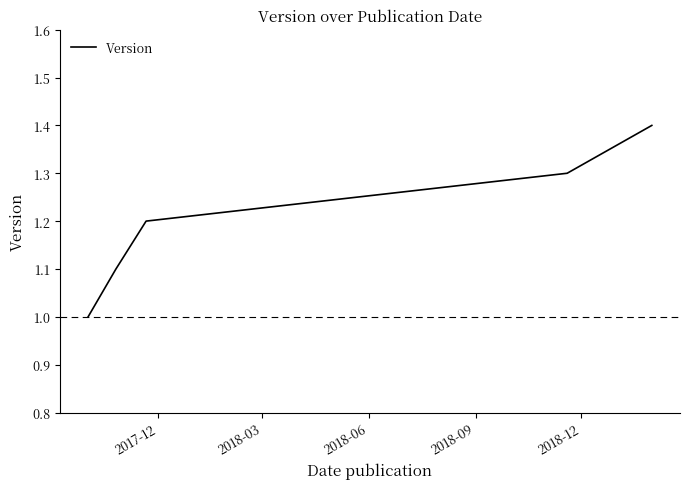

What is the minimum value shown in the chart?

1.0